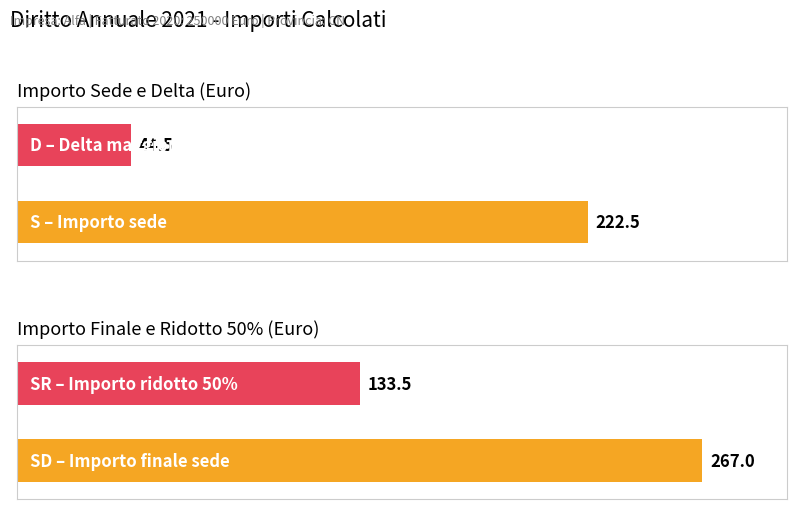

Does the chart contain stacked bars?

No